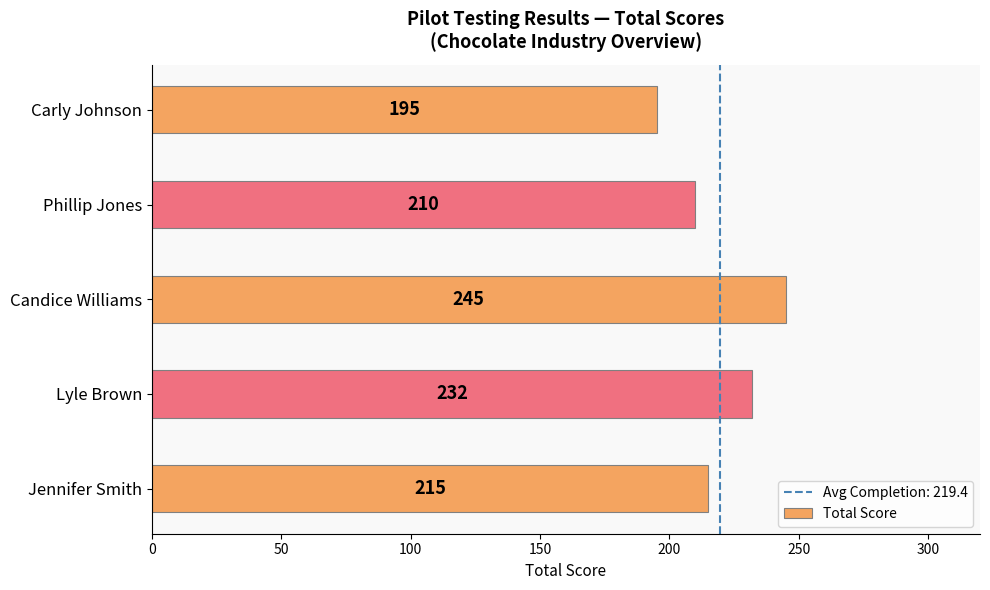

Rank the categories by value from highest to lowest.

Candice Williams, Lyle Brown, Jennifer Smith, Phillip Jones, Carly Johnson